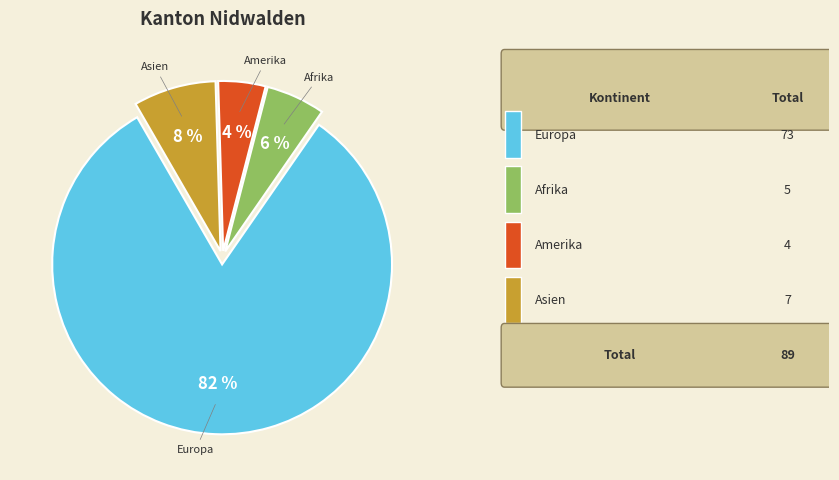

To the nearest percent, what is the difference between the largest and smallest slice percentages?

78%